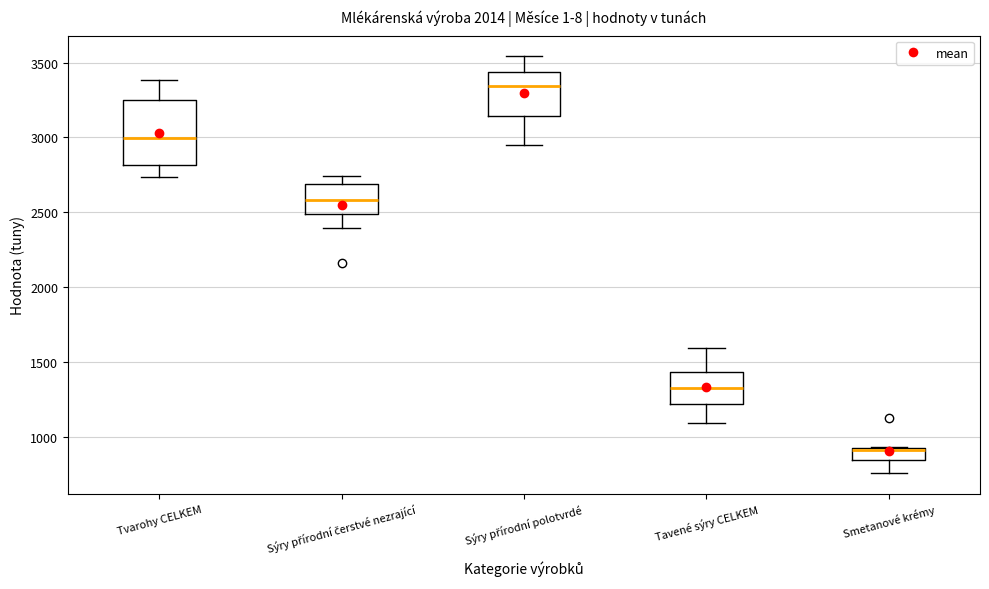

Reading left to right, read every box against the y-axis: the position of its median line, the range the box covers, and the ends of its whiskers. The values are not printed on the chart, so give them approximately, as read against the axis.

Tvarohy CELKEM: median 3000, box 2800 to 3250, whiskers 2750 to 3400
Sýry přírodní čerstvé nezrající: median 2600, box 2500 to 2700, whiskers 2400 to 2750
Sýry přírodní polotvrdé: median 3350, box 3150 to 3450, whiskers 2950 to 3550
Tavené sýry CELKEM: median 1300, box 1200 to 1450, whiskers 1100 to 1600
Smetanové krémy: median 900 (drawn on the box's upper edge), box 850 to 900, whiskers 750 to 950